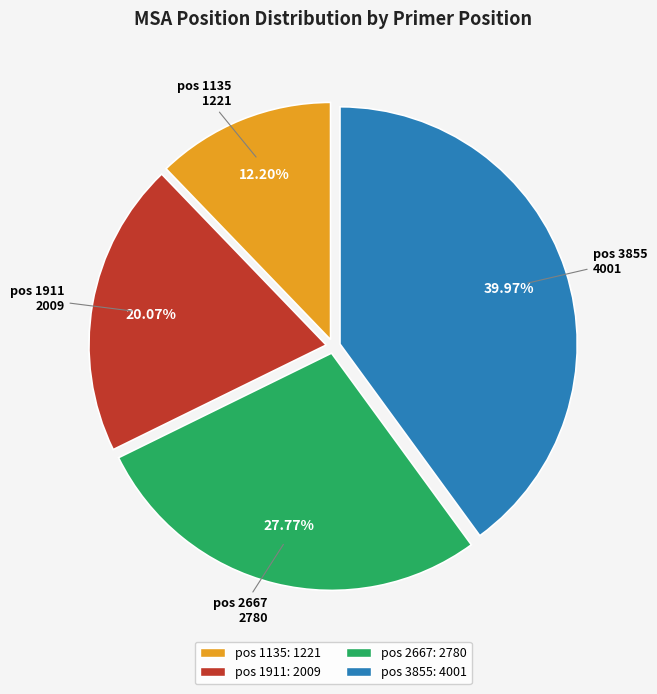

To the nearest percent, what portion does pos 2667 represent?

28%